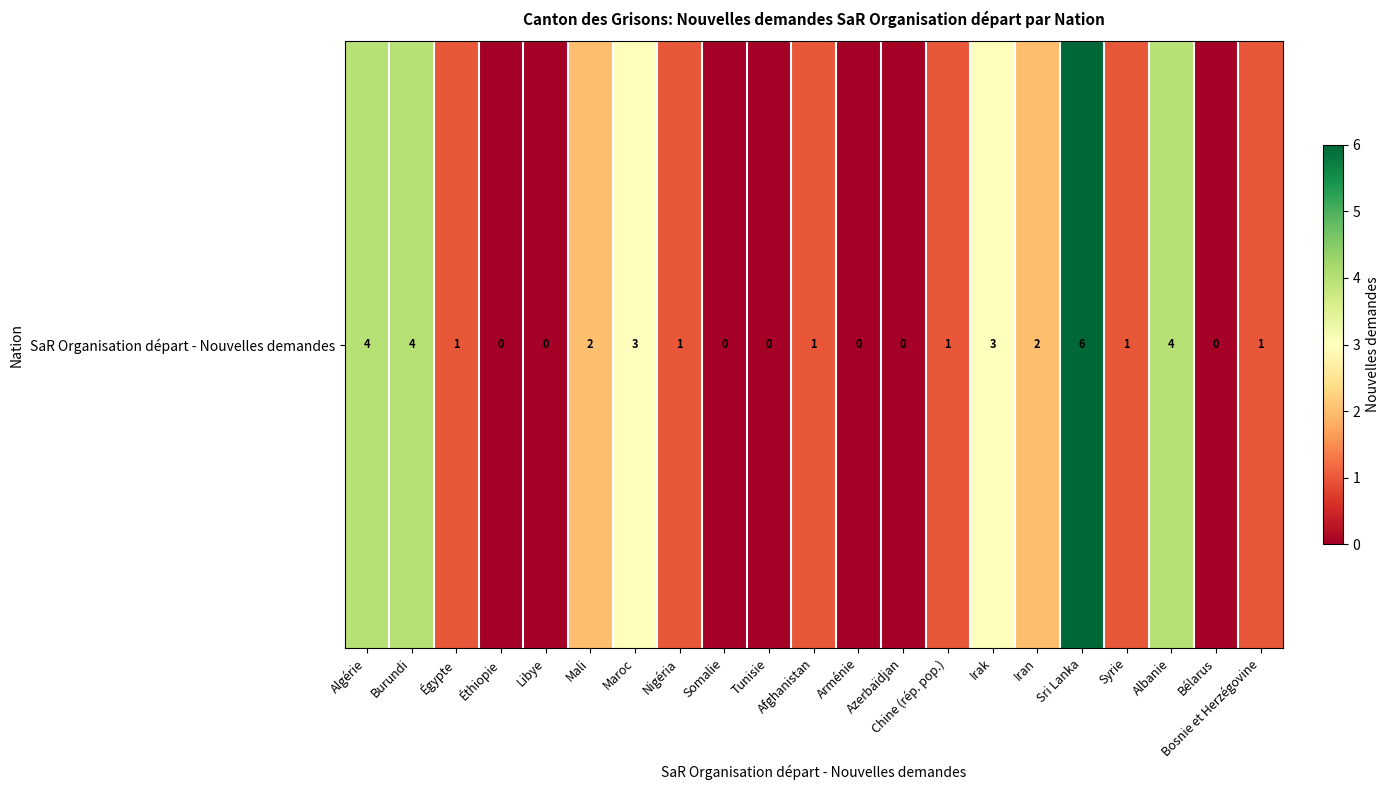

What is the maximum value shown in the chart?

6